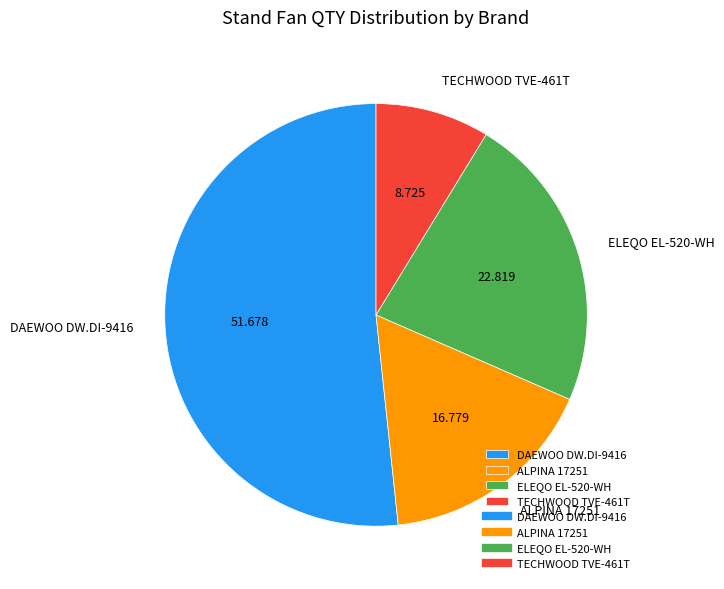

Is it true that DAEWOO DW.DI-9416 is 42% of the pie?

False